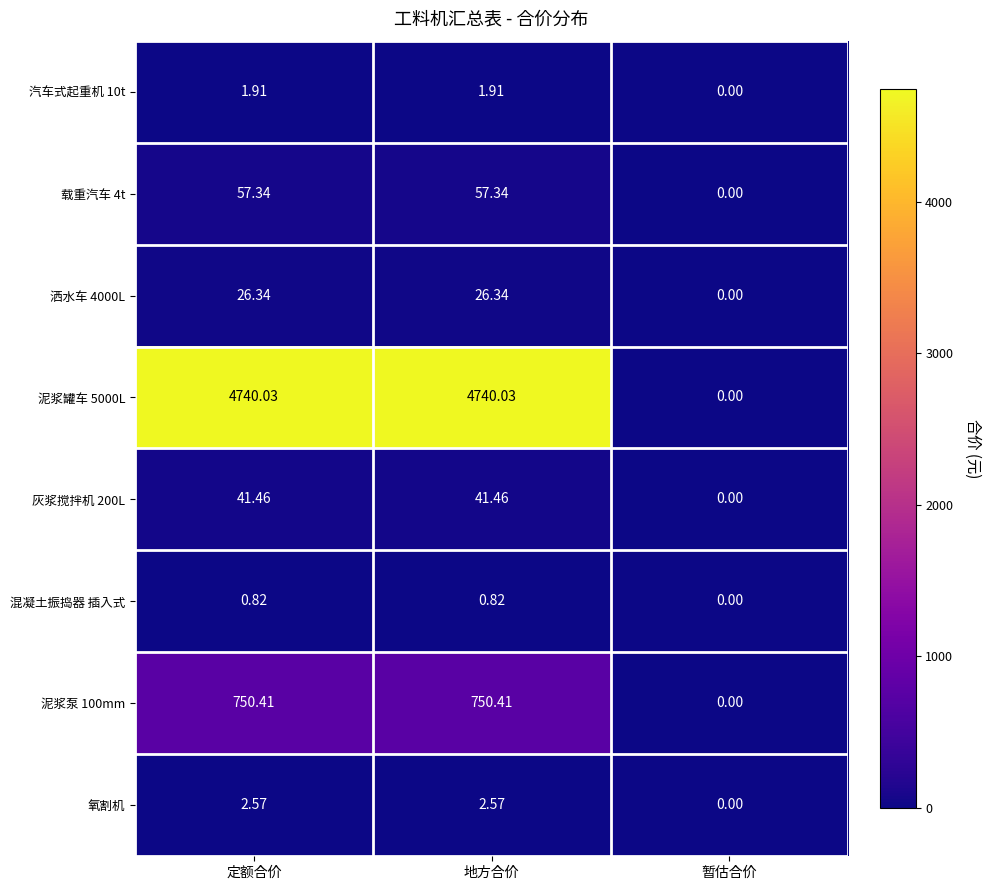

Where is 汽车式起重机 10t nearest to the value 0?

暂估合价